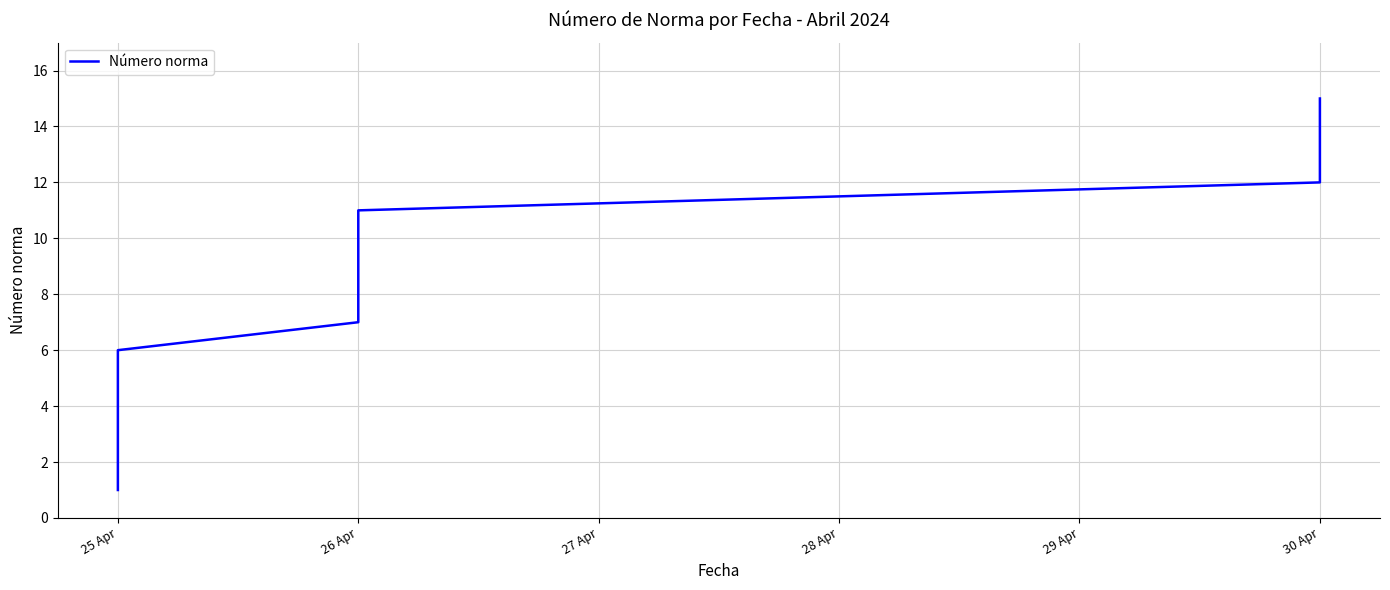

What is the greatest value displayed?

15